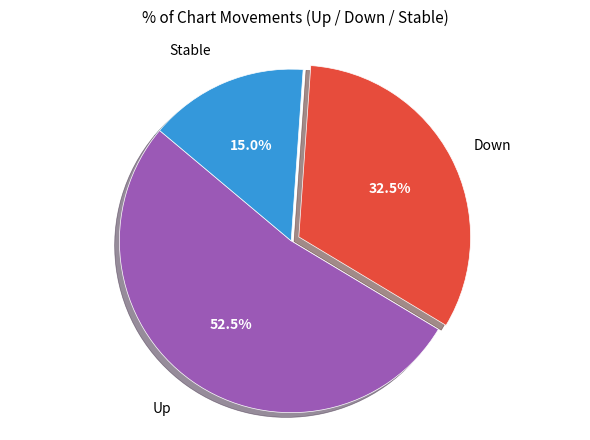

How many slices are in this pie chart?

3